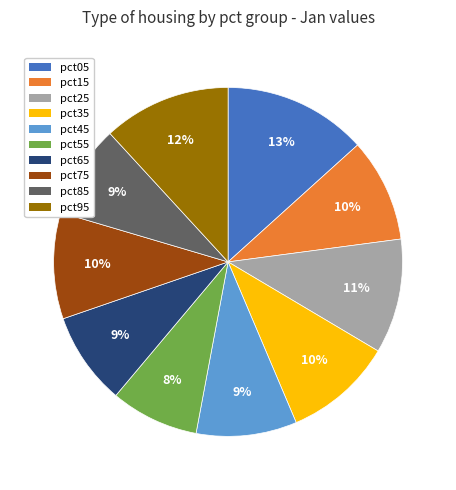

Is it true that pct35 is 1% of the pie?

False